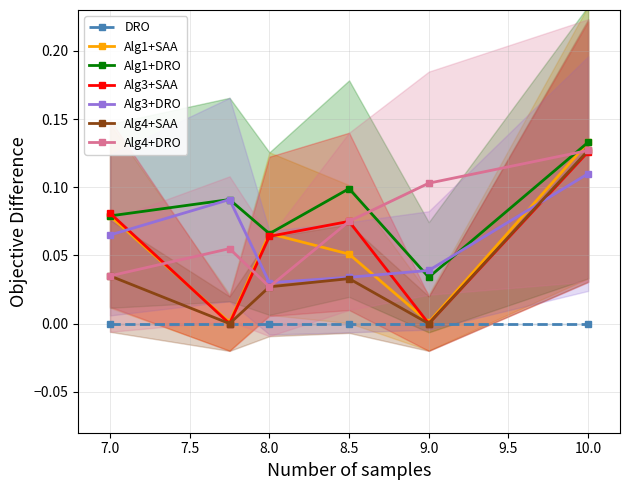

The value of DRO at 10.0 is 0.0. True or false?

True